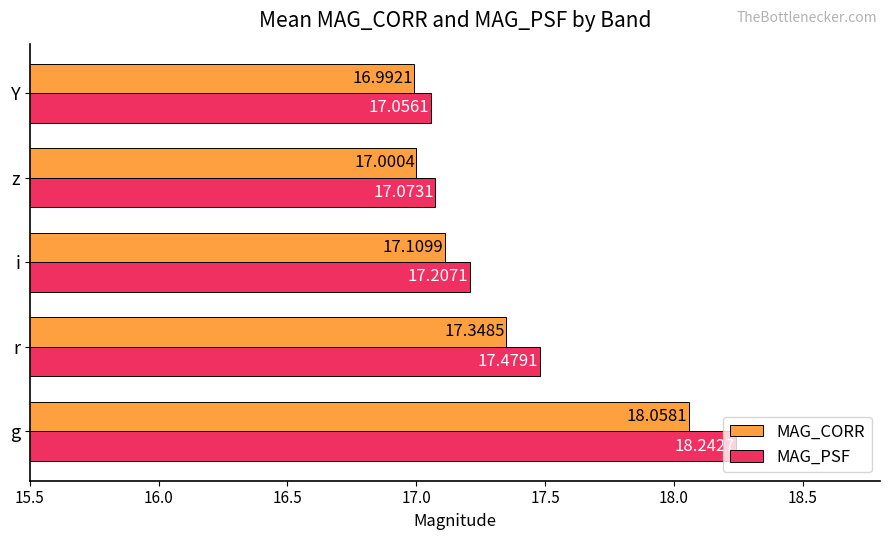

What is the sum of all MAG_CORR values?

86.5